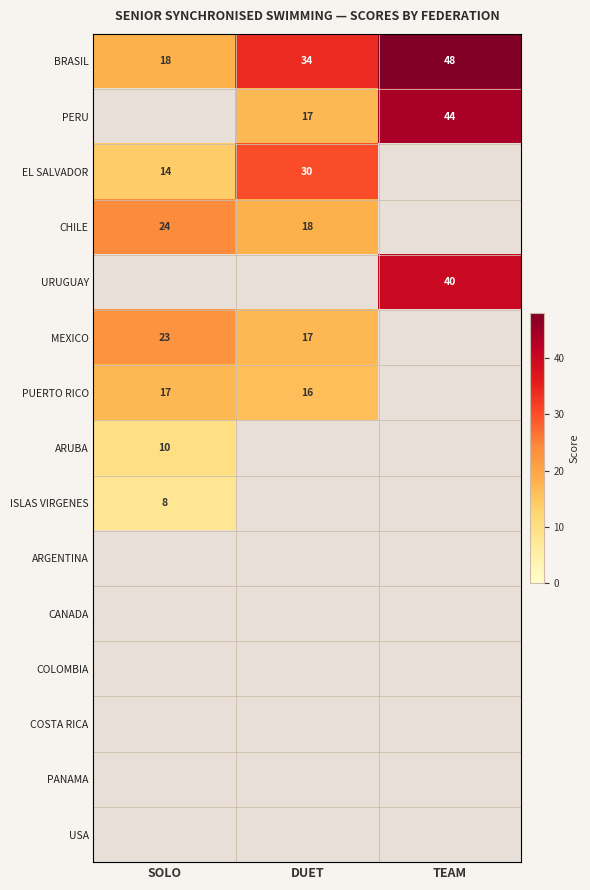

The CHILE series shows 24 at SOLO. True or false?

True